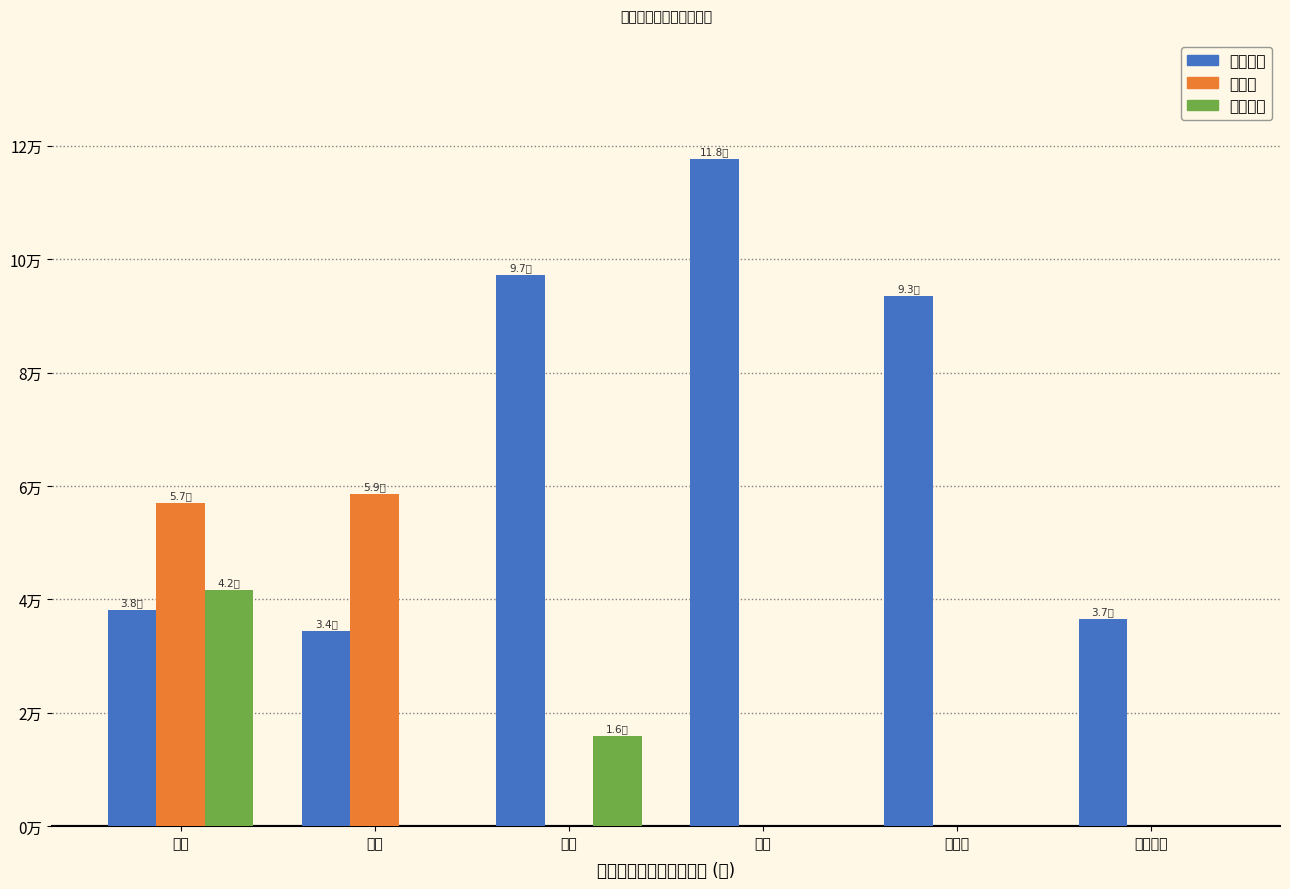

Reading right to left, extract all data points from this chart.

分部分项: 二十八层=36570.8	十四层=93498.3	七层=117592.1	五层=97131.0	二层=34420.4	一层=38184.8
措施费: 二十八层=0.0	十四层=0.0	七层=0.0	五层=0.0	二层=58614.4	一层=56992.6
其他项目: 二十八层=0.0	十四层=0.0	七层=0.0	五层=15933.1	二层=0.0	一层=41739.7